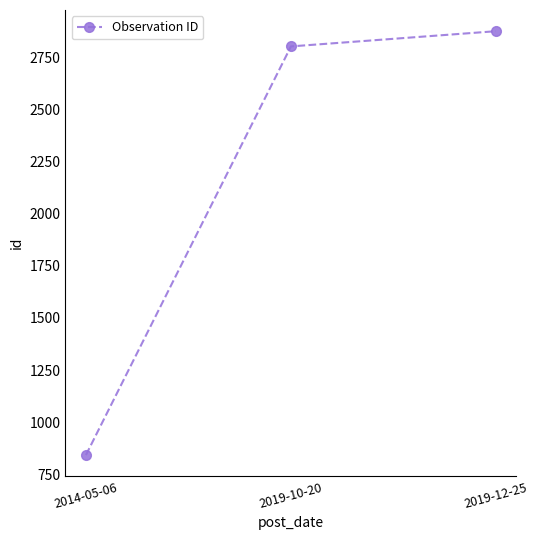

Is this an area chart (filled region under the line)?

No